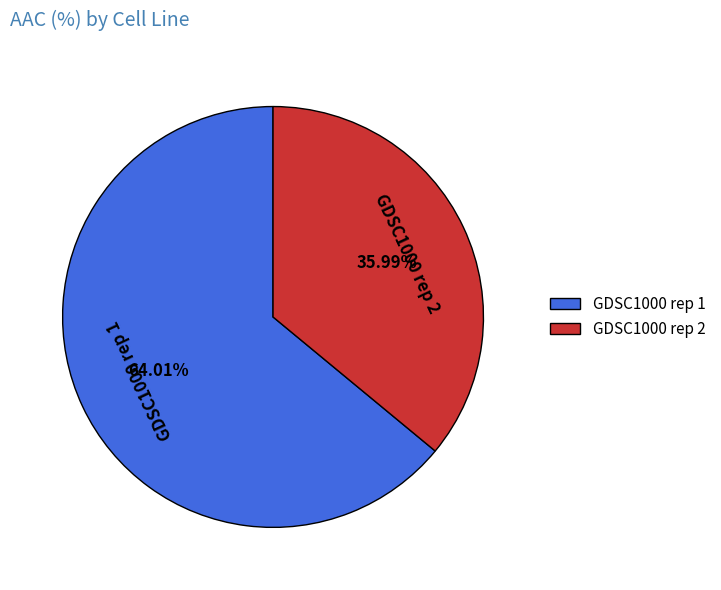

Which category has the biggest portion of the pie?

GDSC1000 rep 1